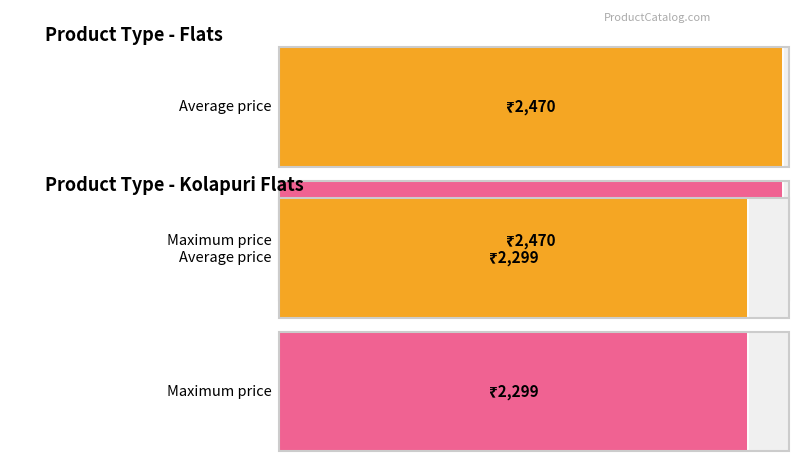

The value of Maximum utilization at Kolapuri Flats (Yellow) is 3562. True or false?

False